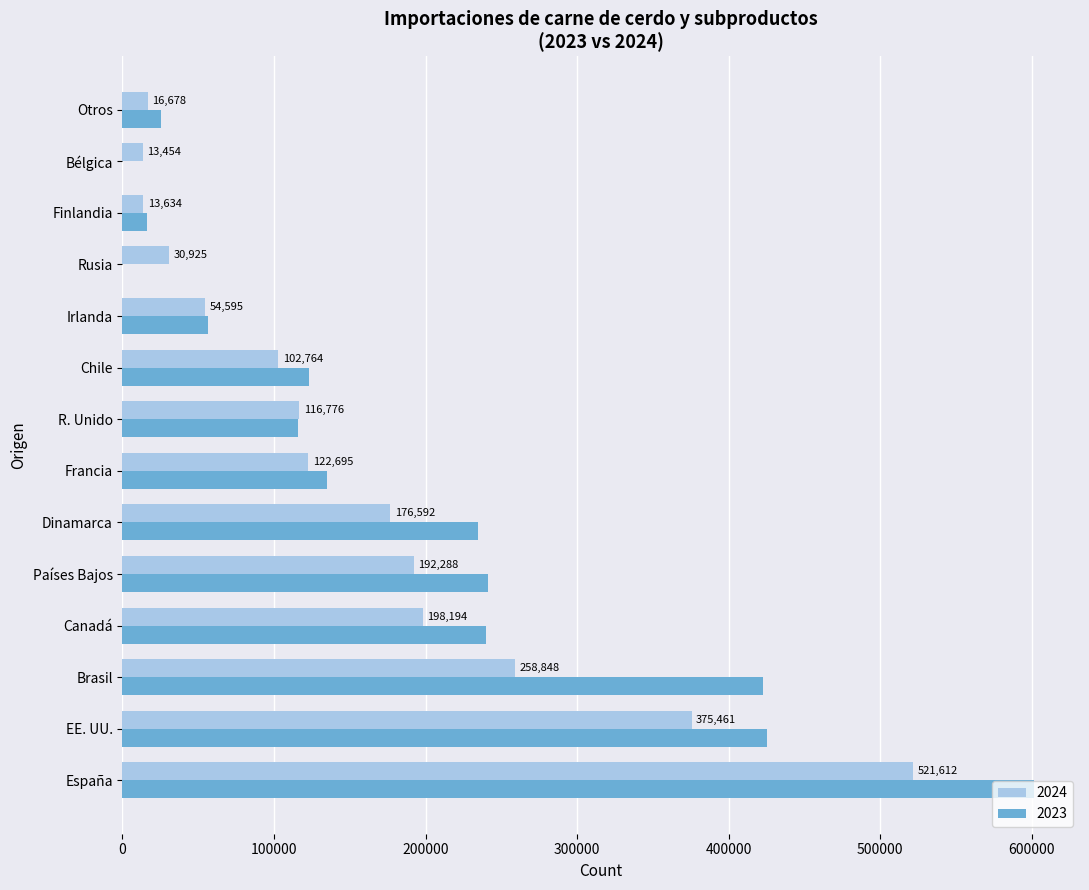

True or false: 2023 has a value of -227955 at Rusia.

False